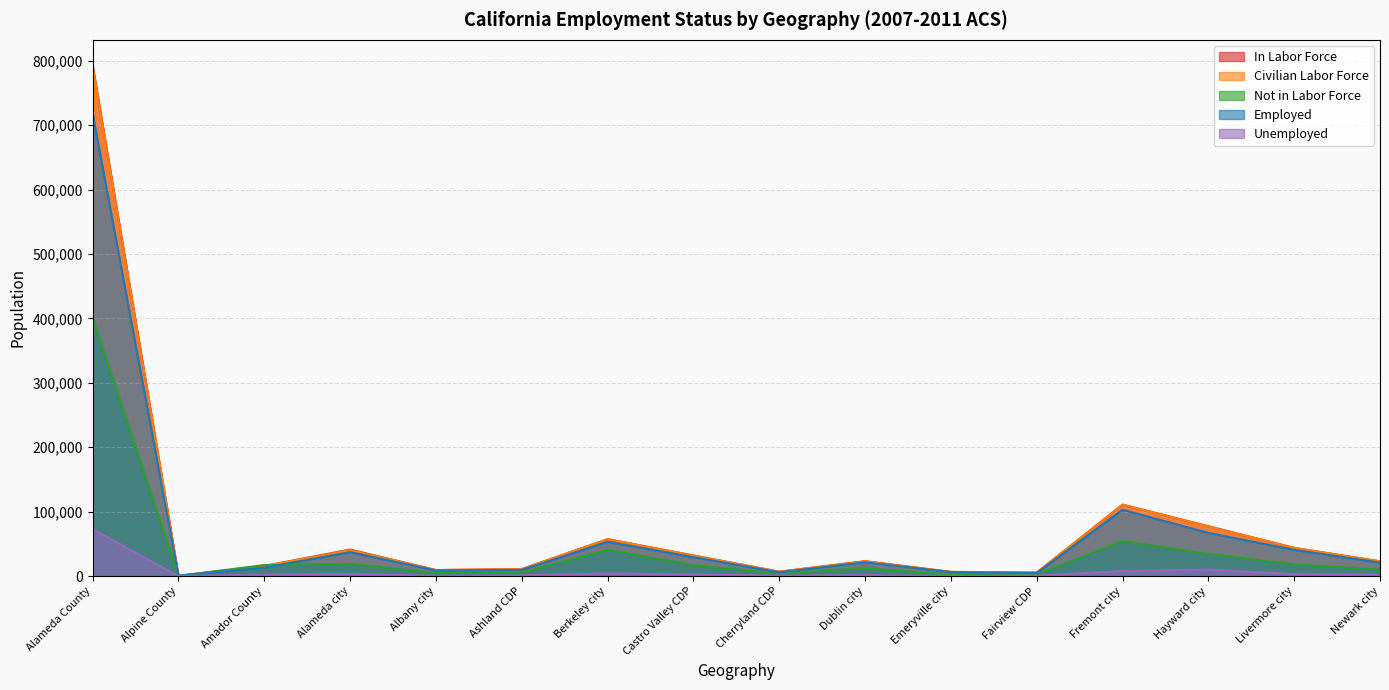

At which label does Unemployed first exceed 2381?

Alameda County